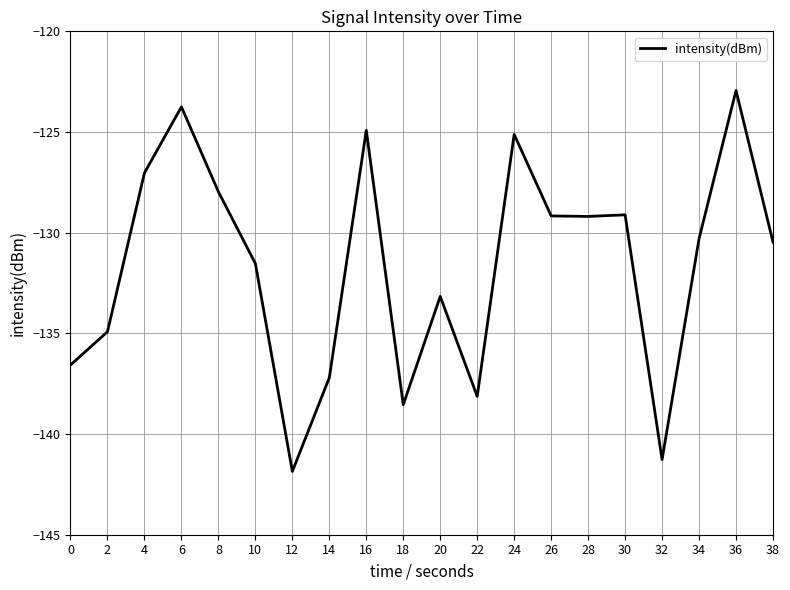

Which category has the highest value across all series?

36